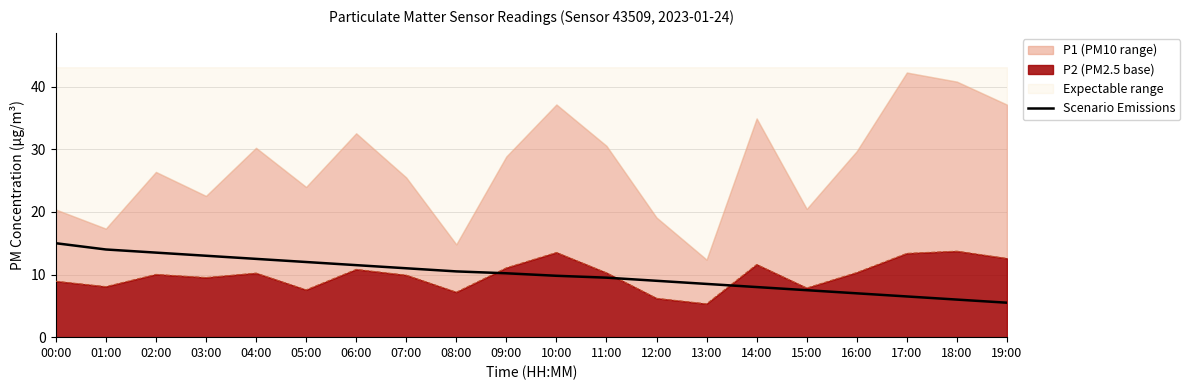

What is the maximum value shown in the chart?

15.0